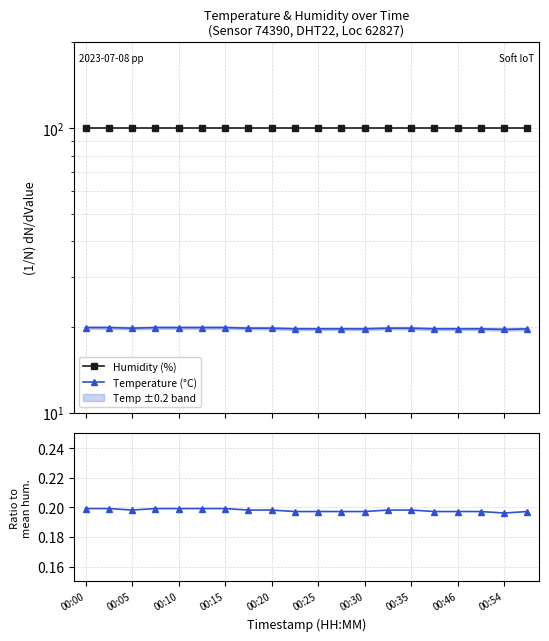

True or false: Humidity (%) has more than 0 interior local peaks.

False